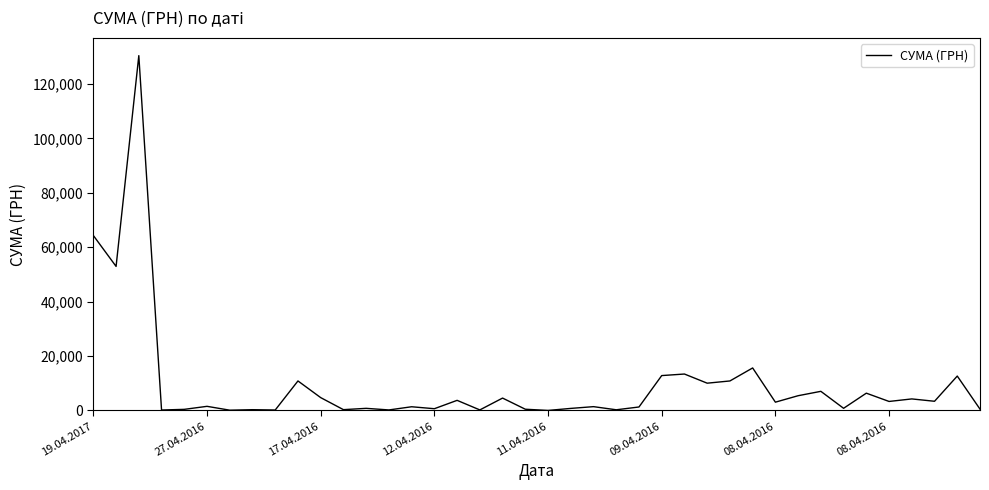

What is the difference between the maximum and minimum values?

130357.3